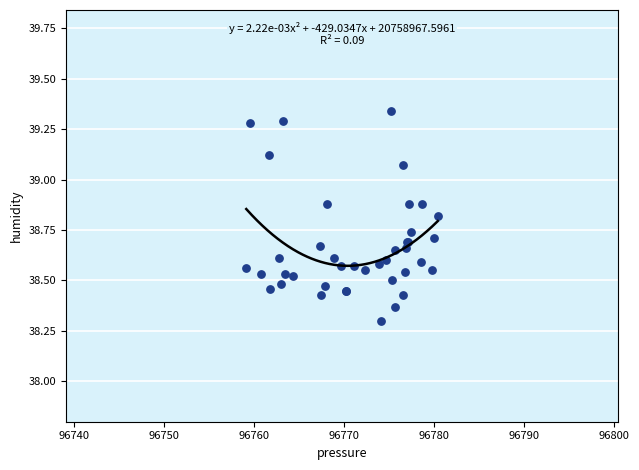

What Y value in the scatter plot is closest to 38?

38.3